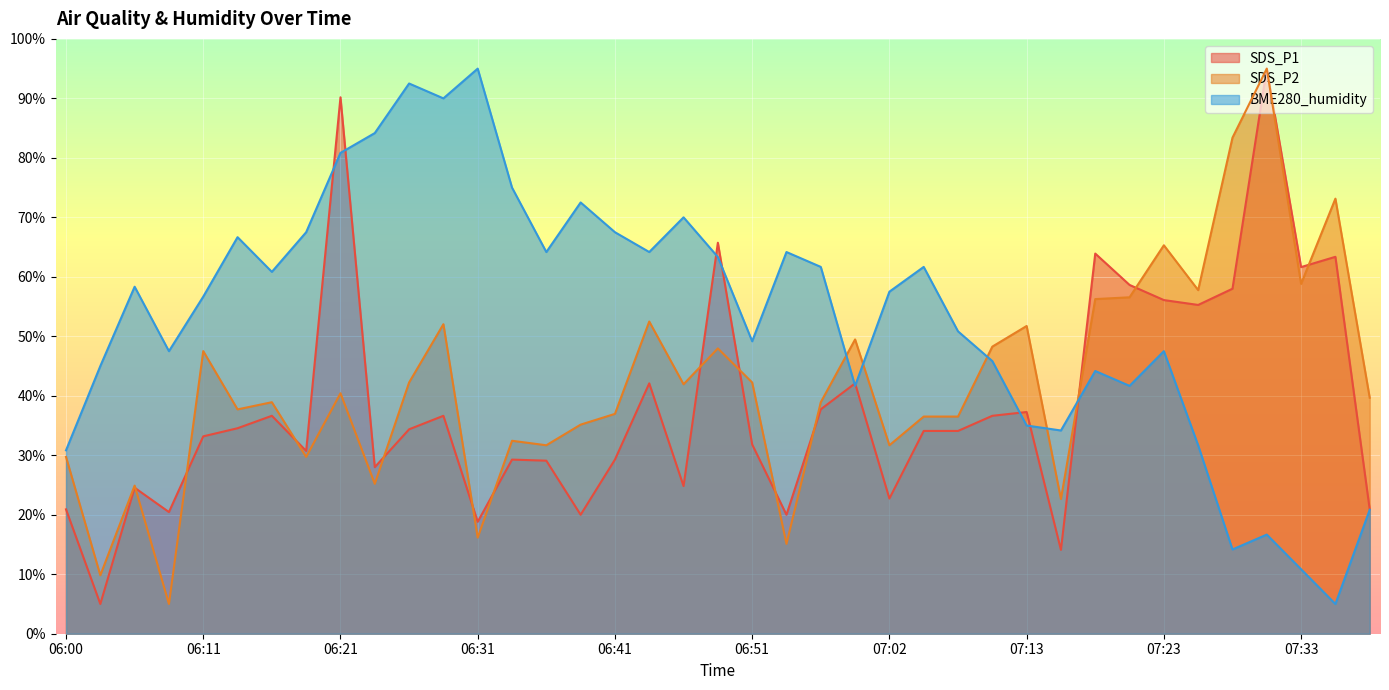

The value of BME280_humidity at 06:13 is 19.4. True or false?

False